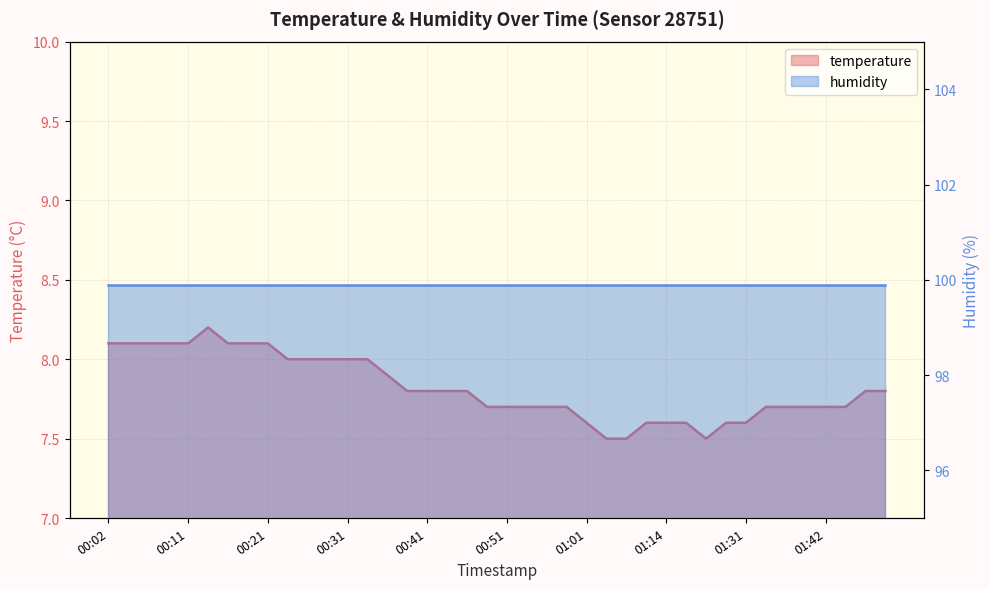

Reading right to left, list all the values displayed in this chart.

7.8	7.8	7.7	7.7	7.7	7.7	7.7	7.6	7.6	7.5	7.6	7.6	7.6	7.5	7.5	7.6	7.7	7.7	7.7	7.7	7.7	7.8	7.8	7.8	7.8	7.9	8.0	8.0	8.0	8.0	8.0	8.1	8.1	8.1	8.2	8.1	8.1	8.1	8.1	8.1